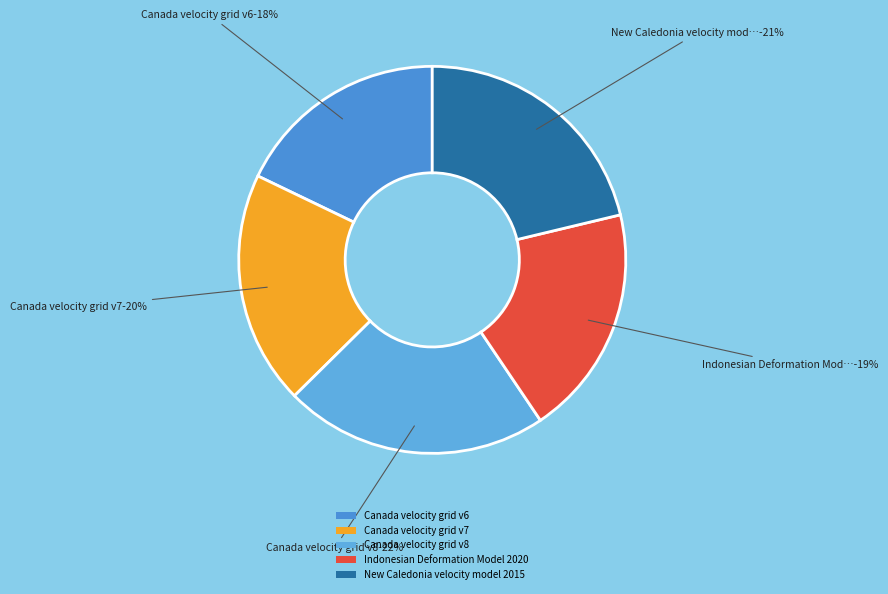

To the nearest percent, what is the combined percentage of Canada velocity grid v8 and New Caledonia velocity model 2015?

43%